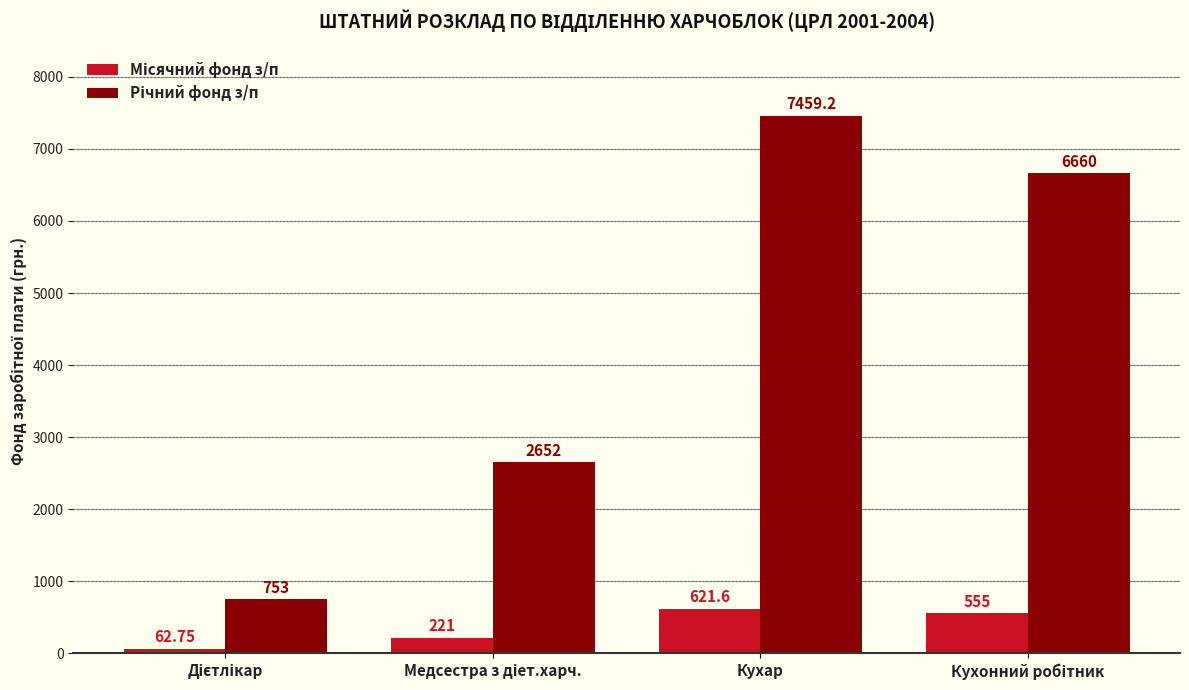

Count the number of categories in the chart.

4